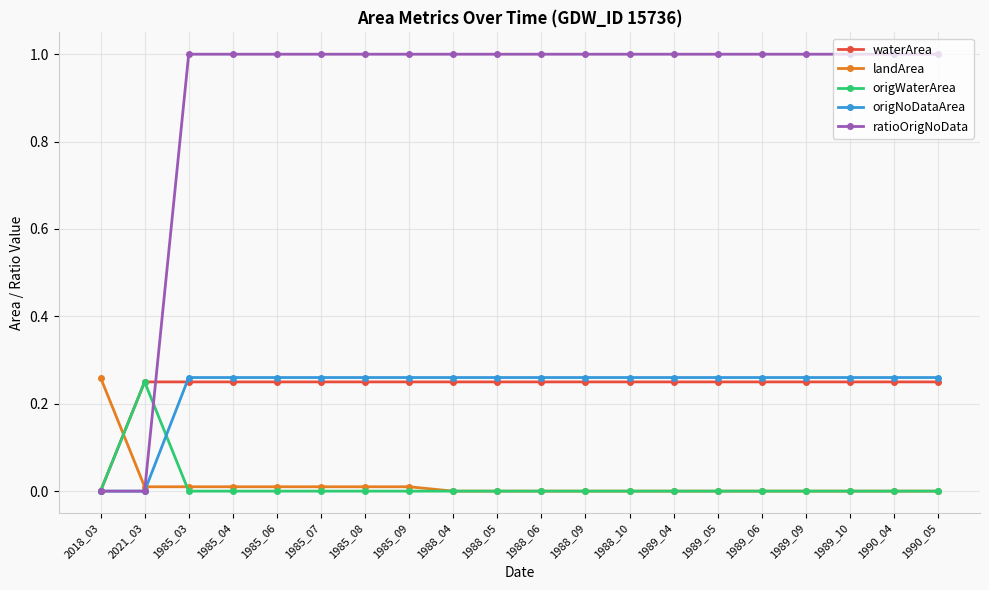

How many times do waterArea and landArea cross each other?

1